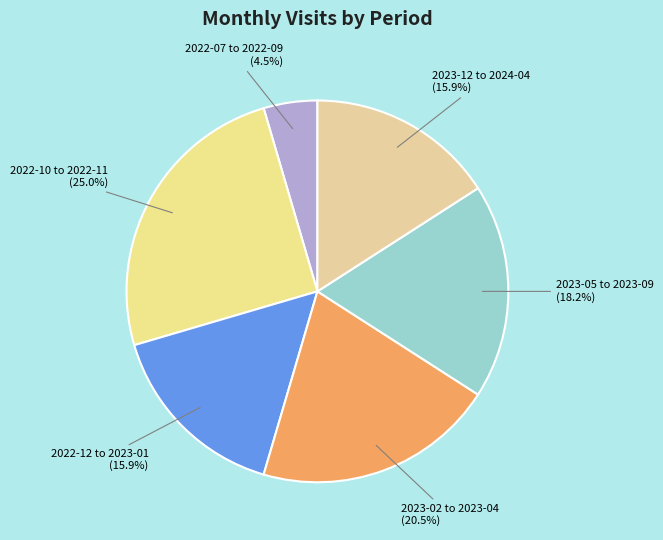

What is the ratio of the value at 2022-07 to 2022-09 to the value at 2023-12 to 2024-04?

0.3